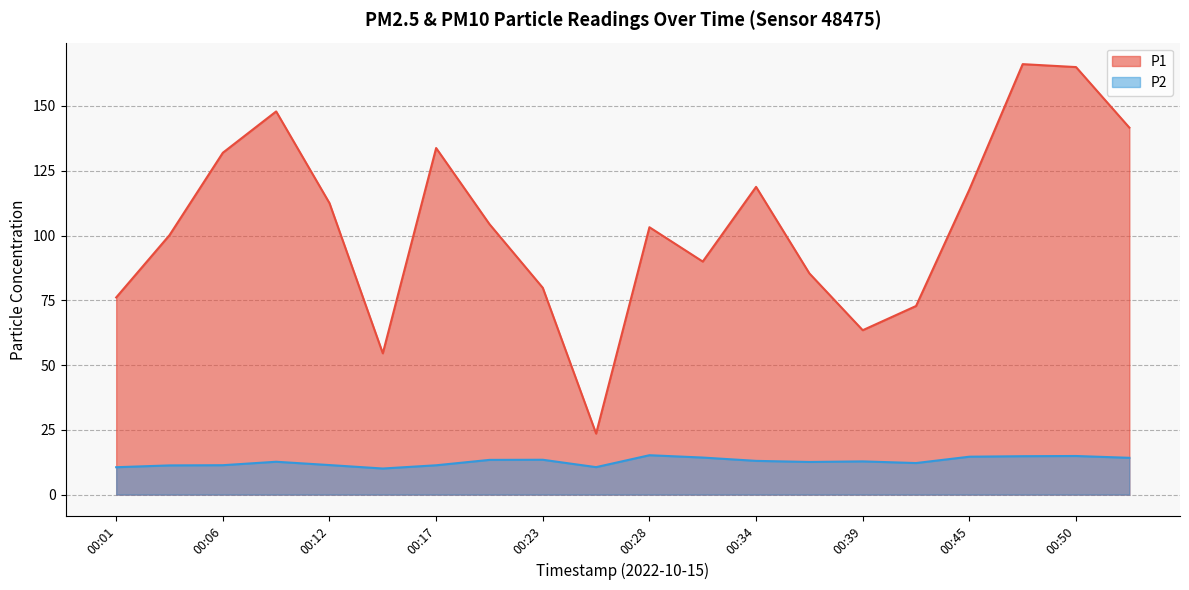

What is the total value across all series at 00:37?

98.0